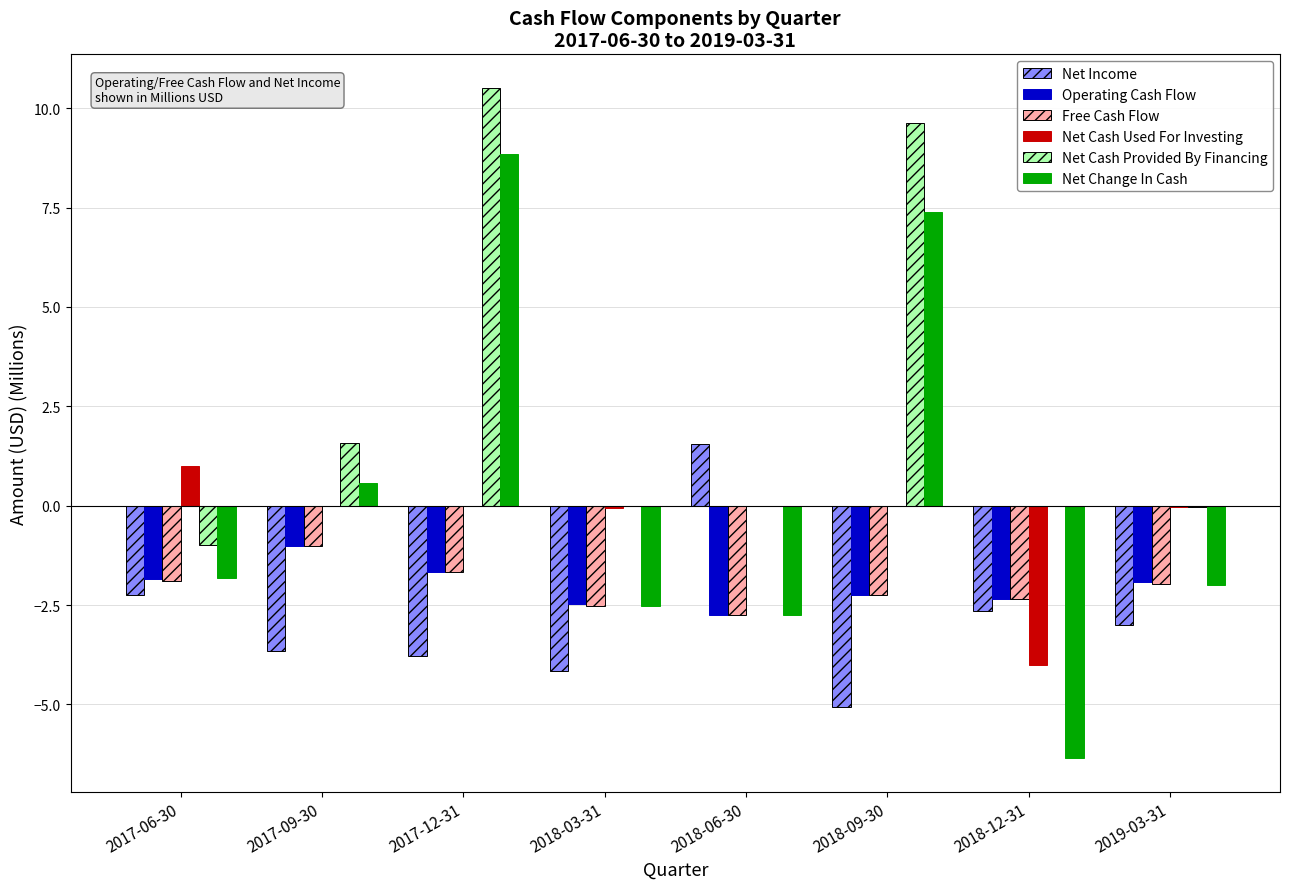

What is the approximate value of Net Income at 2017-09-30?

-3.7